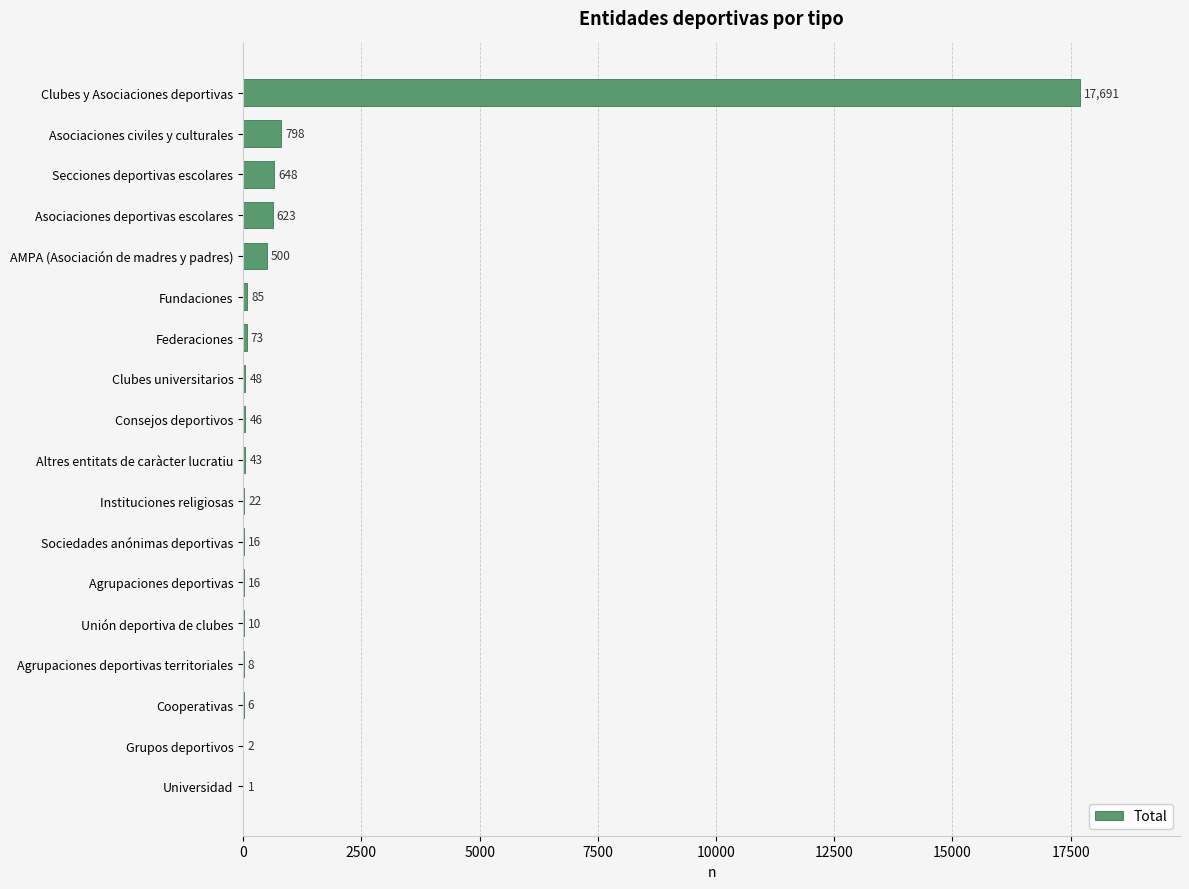

Is it true that the value at Agrupaciones deportivas is 16?

True